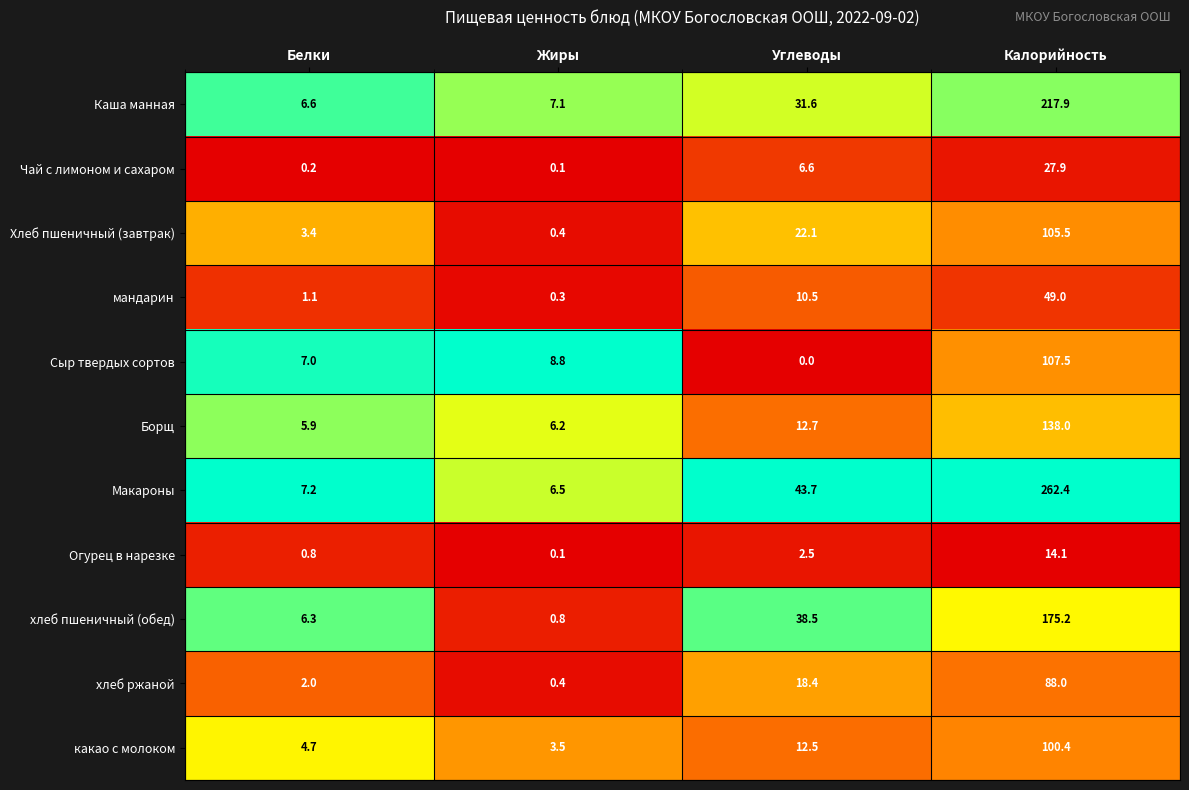

The Борщ series shows 138.0 at Калорийность. True or false?

True